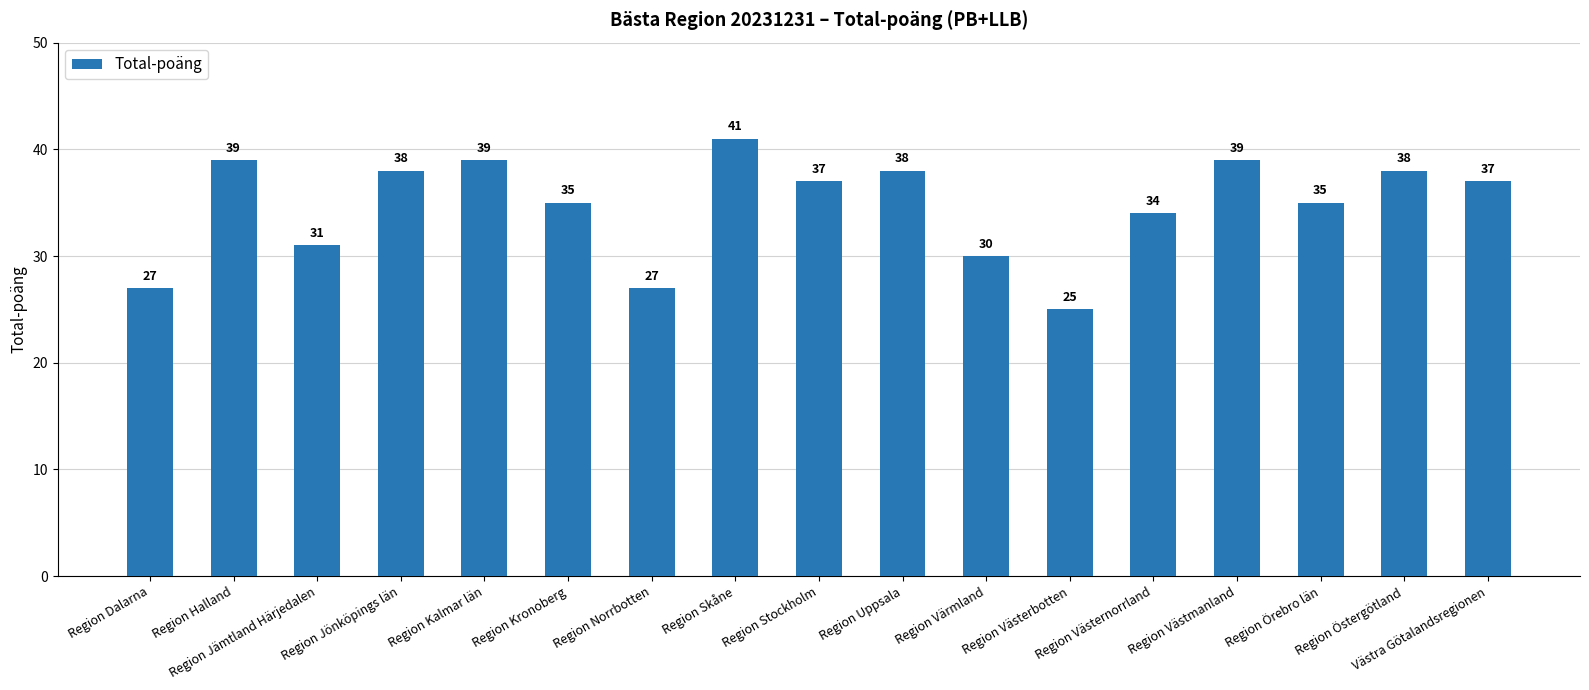

Are the bars horizontal?

No